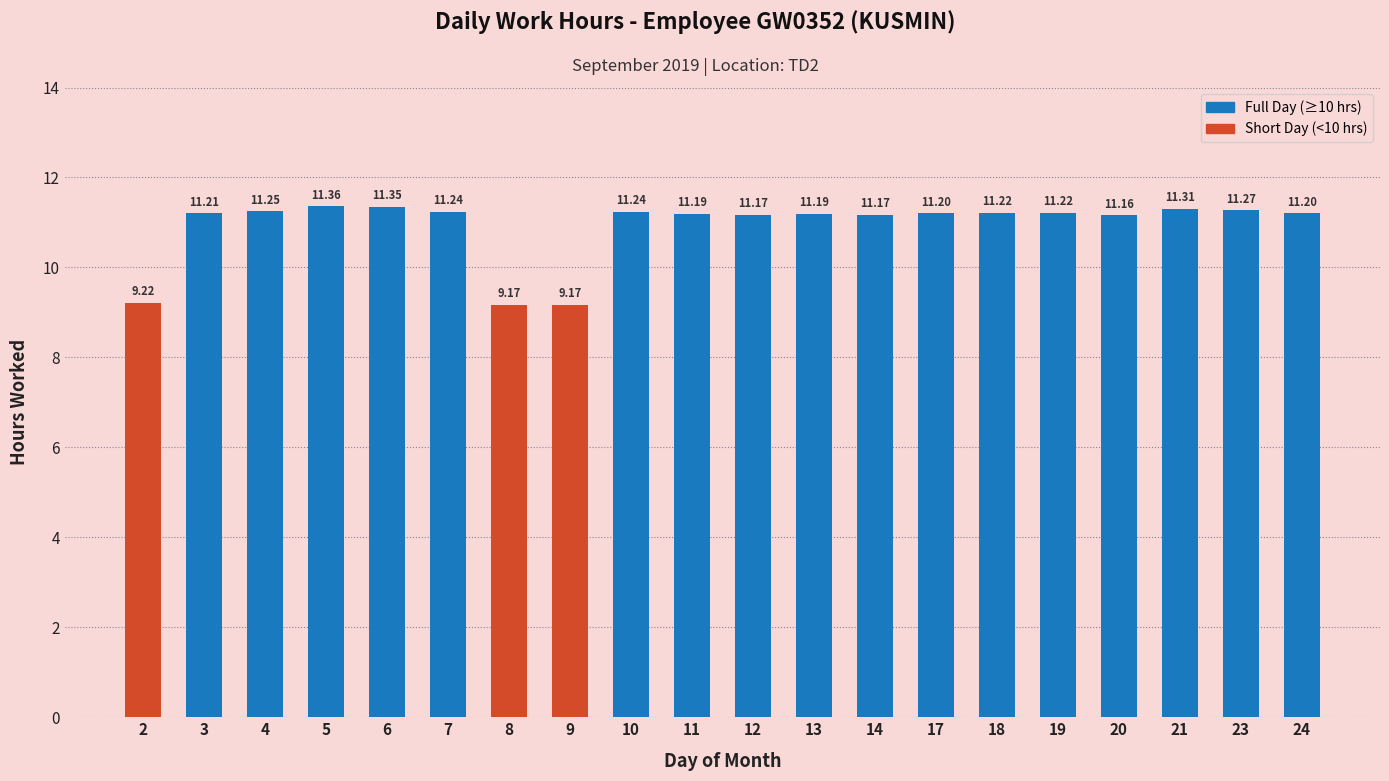

What is the value of the 14th bar from the left?

11.2